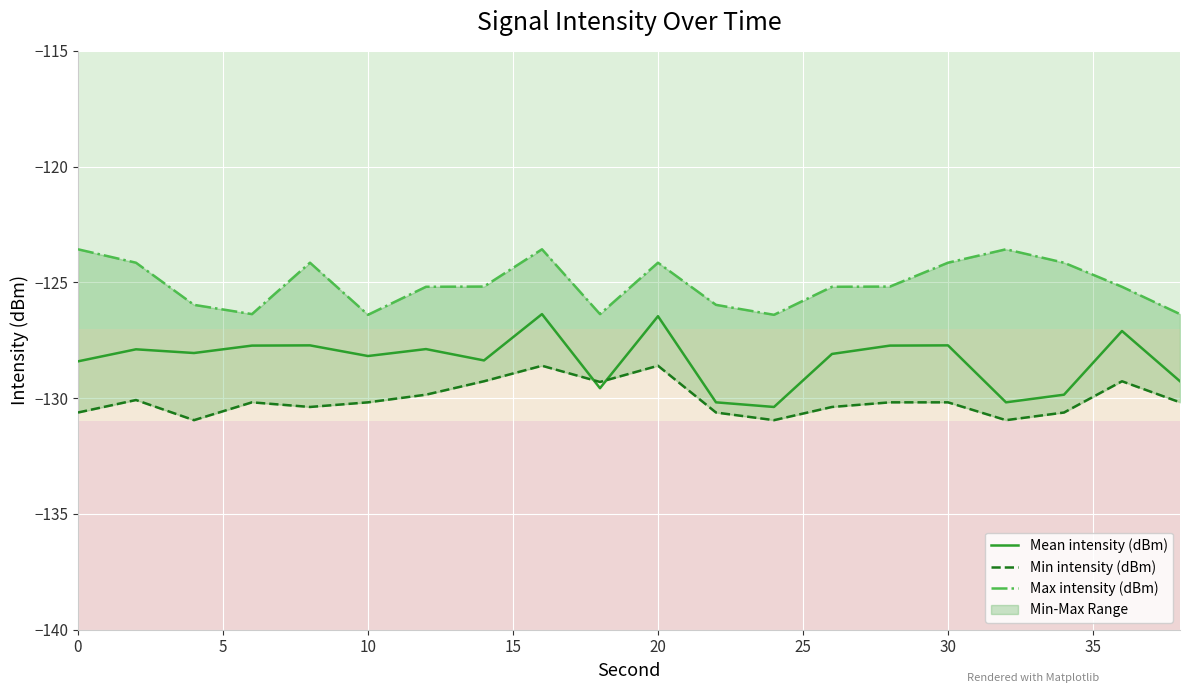

What is the difference between the Mean intensity (dBm) values at 10 and 0?

0.2